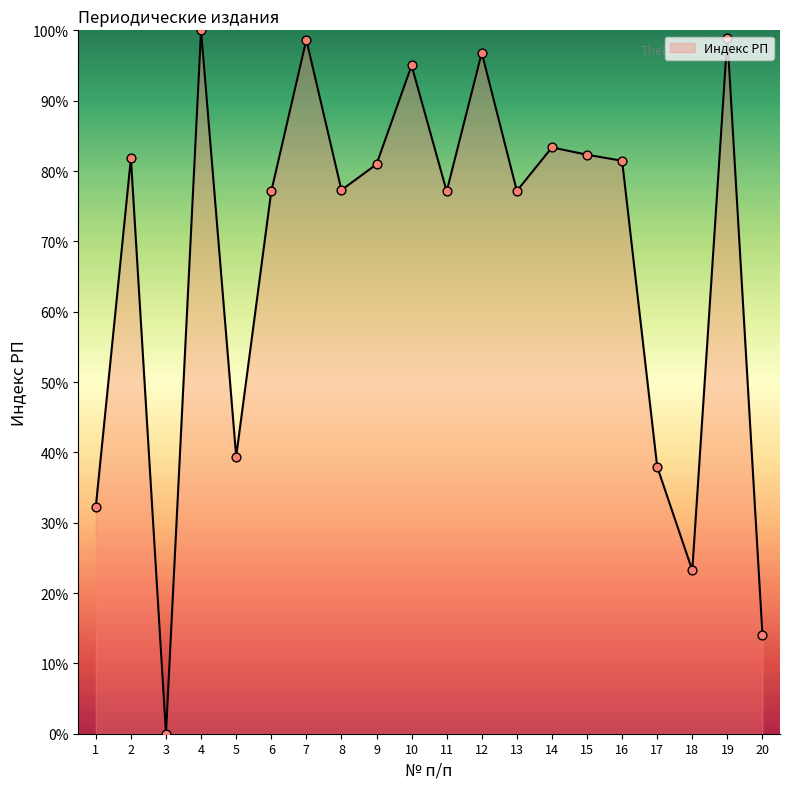

What is the ratio of the value at 17 to the value at 15?

0.5